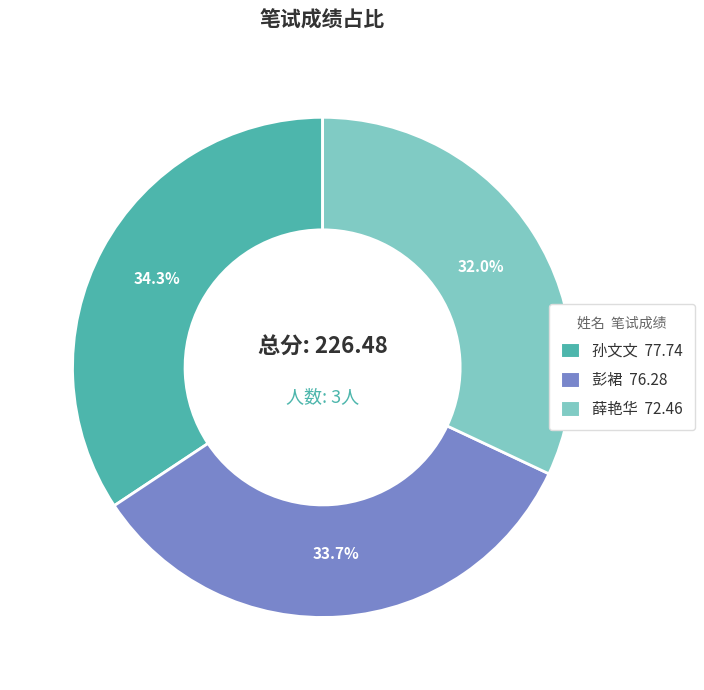

Does 孙文文 account for over 50% of the chart?

No